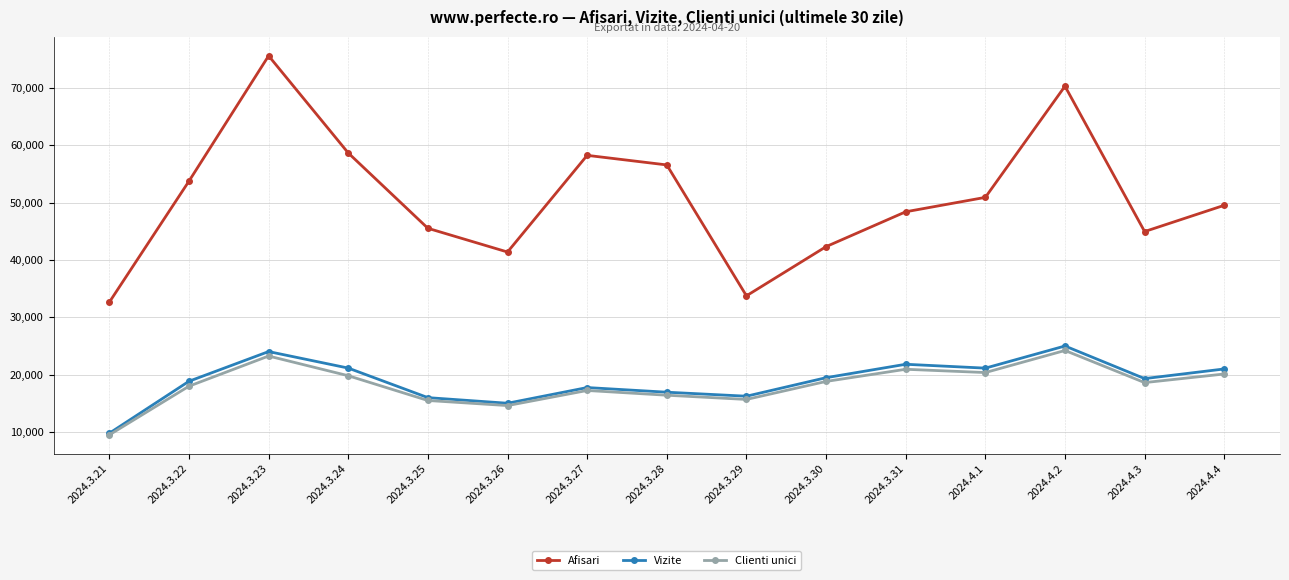

How many series are shown in this chart?

3